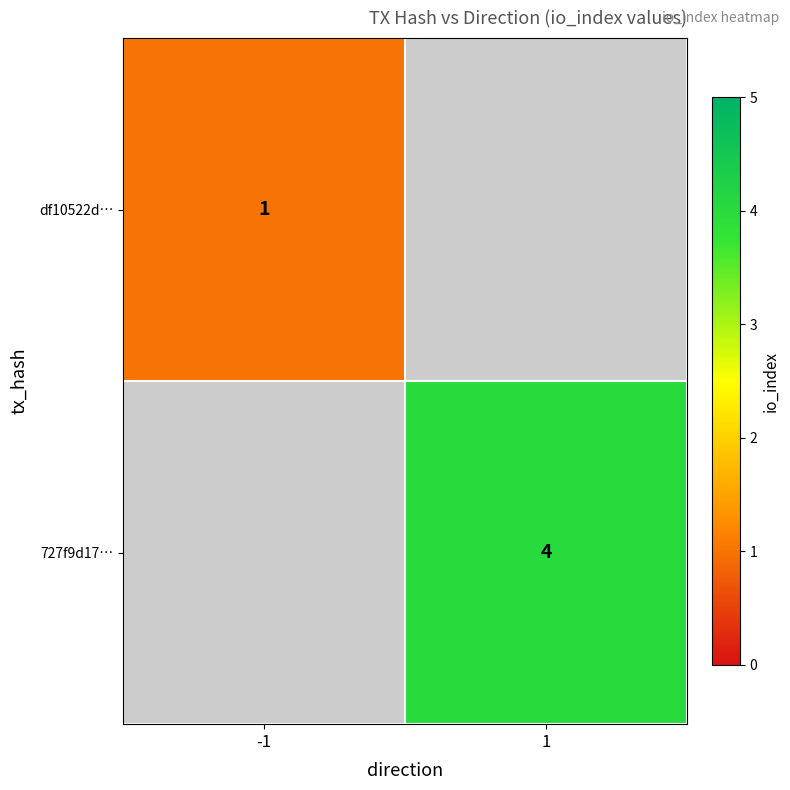

Is it true that 727f9d17… equals 4 at 1?

True